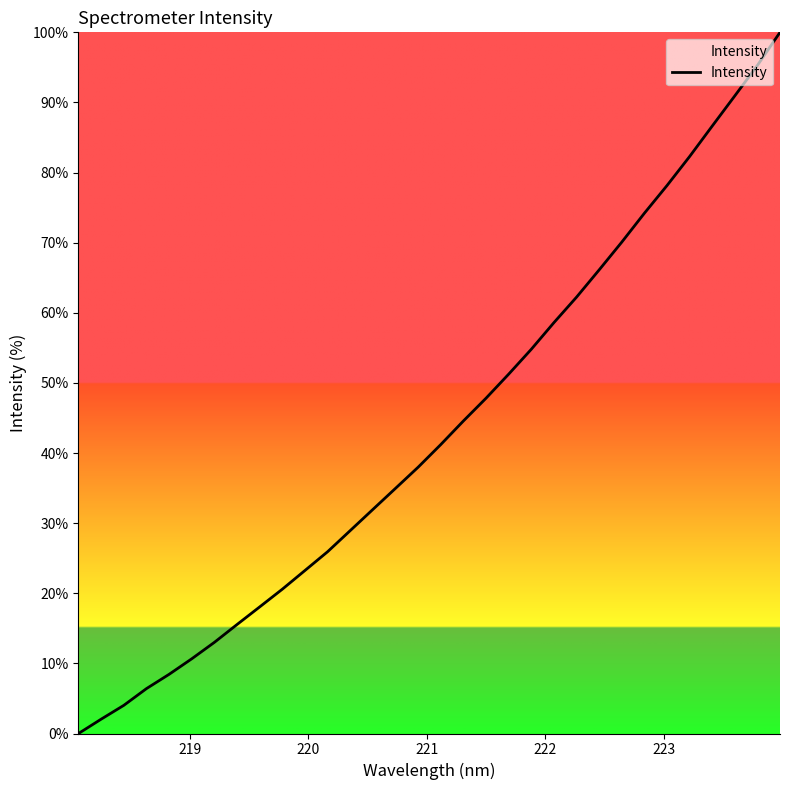

What is the maximum value shown in the chart?

100.0